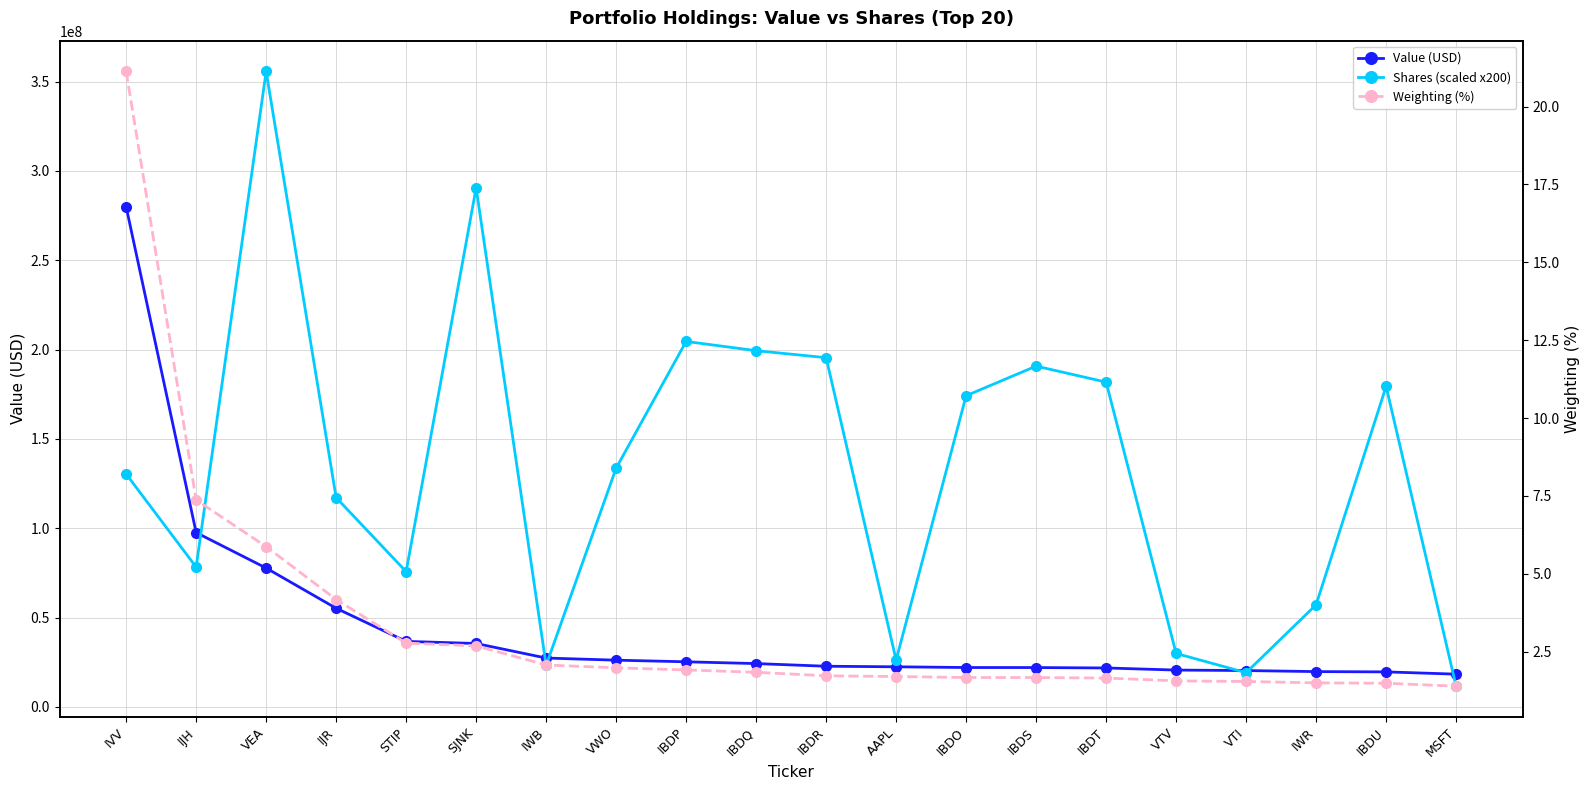

Reading left to right, extract all data points from this chart.

Value (USD): 279947725.0	97619482.0	77763317.0	55264898.0	36715815.0	35541138.0	27395987.0	26208551.0	25298361.0	24300330.0	22810437.0	22499680.0	22089632.0	22074363.0	21846156.0	20668660.0	20393786.0	19811301.0	19649385.0	18381689.0
Shares (scaled x200): 130381000.0	78299200.0	355733400.0	117173600.0	75765200.0	290606200.0	23324600.0	133683000.0	204596600.0	199428200.0	195504000.0	26283200.0	174208400.0	190789600.0	181824000.0	29969800.0	19202200.0	57216800.0	179446400.0	11643200.0
Weighting (%): 21.1	7.4	5.9	4.2	2.8	2.7	2.1	2.0	1.9	1.8	1.7	1.7	1.7	1.7	1.6	1.6	1.5	1.5	1.5	1.4